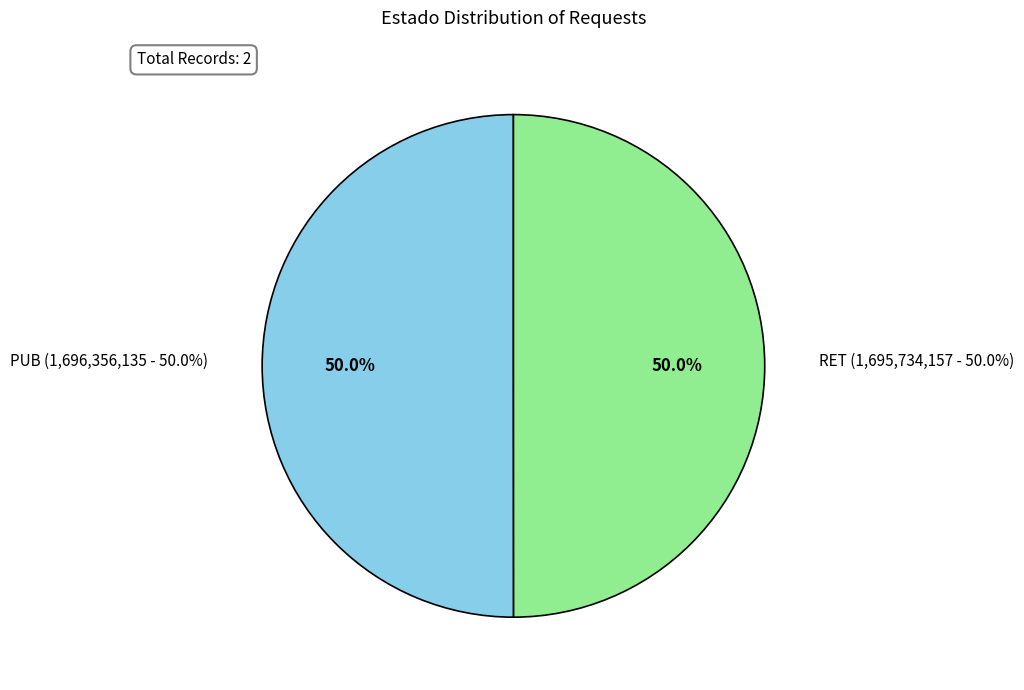

Is it true that PUB is 36% of the pie?

False